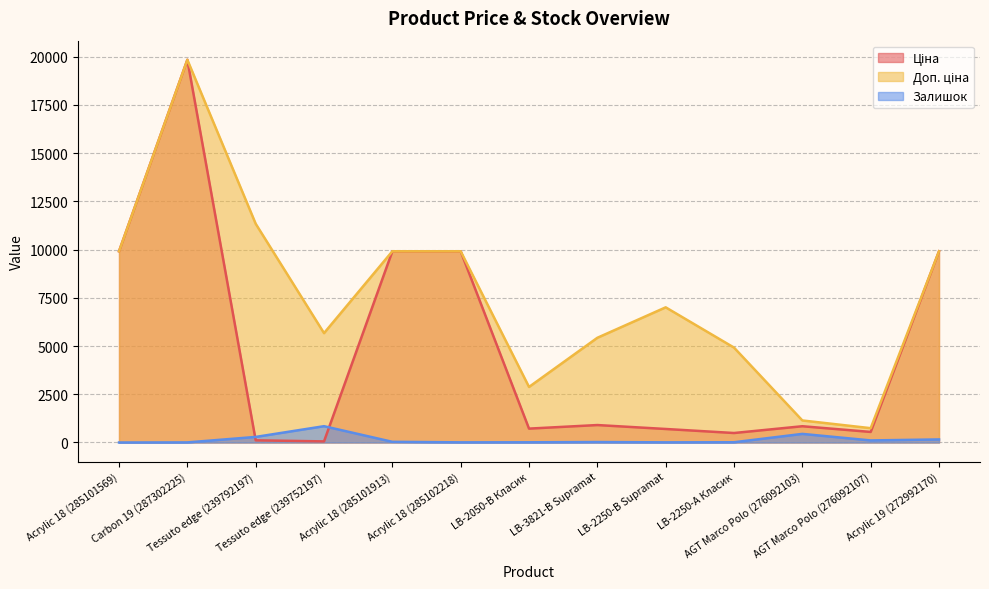

Rank the series at Carbon 19 (287302225) from lowest to highest value.

Залишок, Ціна, Доп. ціна